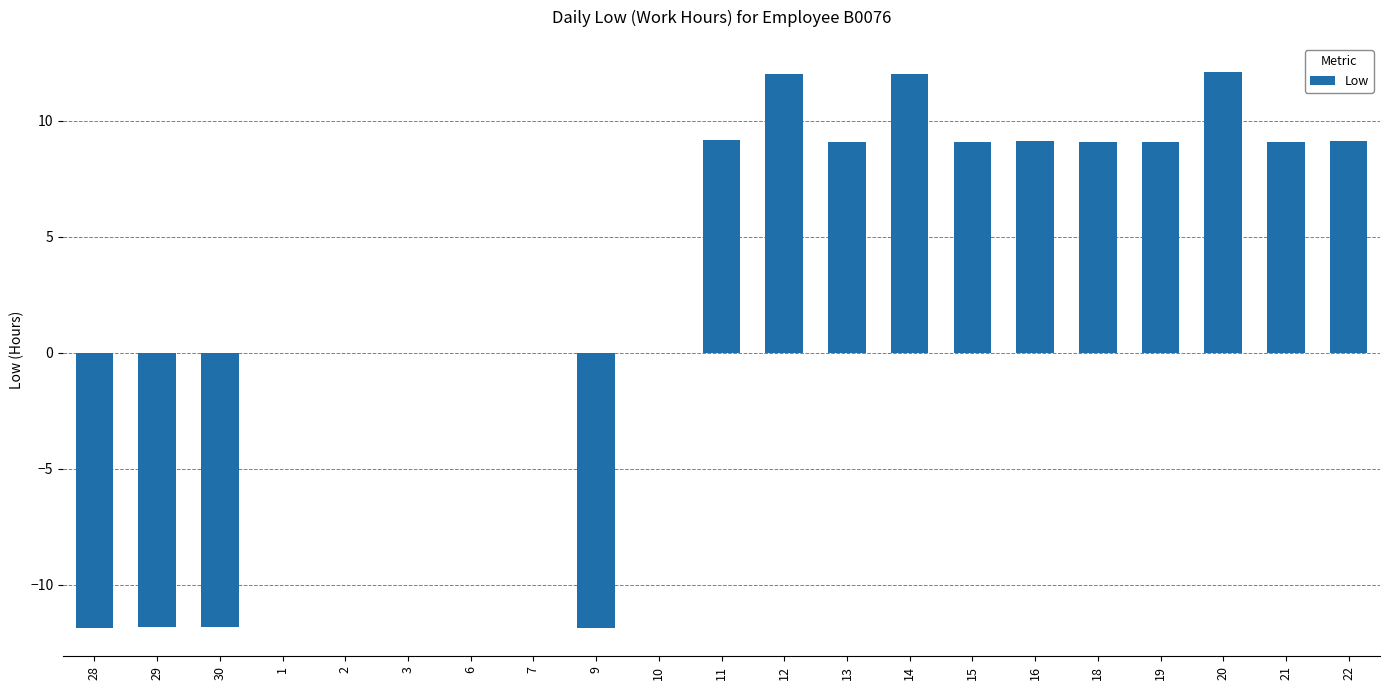

Between 18 and 30, which is larger?

18